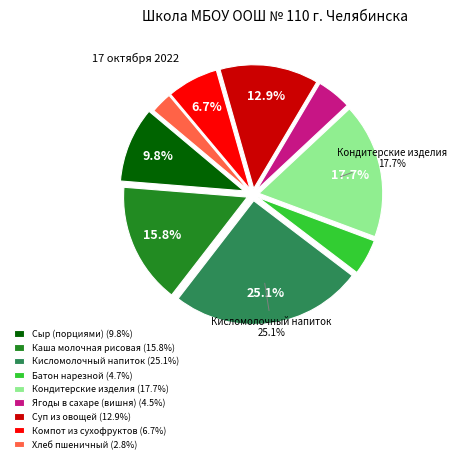

Which has a higher value, Суп из овощей (12.9%) or Компот из сухофруктов (6.7%)?

Суп из овощей (12.9%)